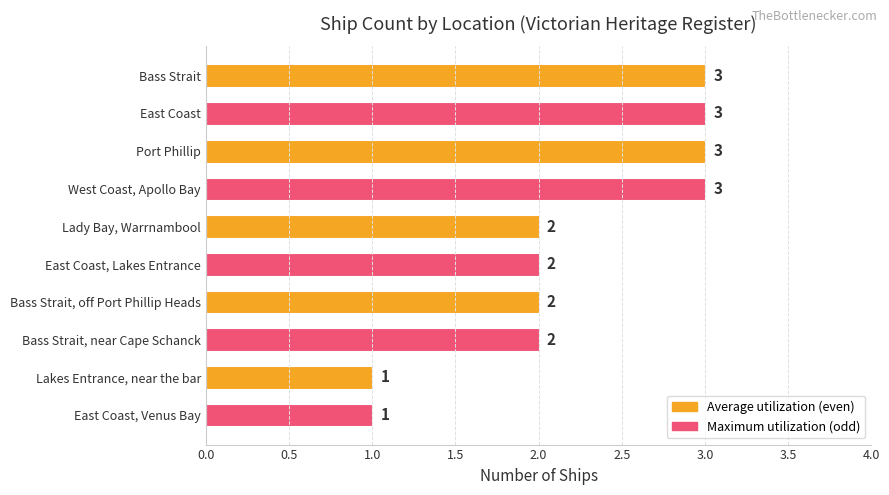

What position from the bottom is East Coast, Lakes Entrance?

5